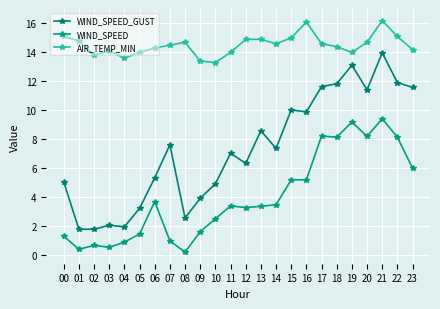

True or false: AIR_TEMP_MIN and WIND_SPEED cross at least once.

False